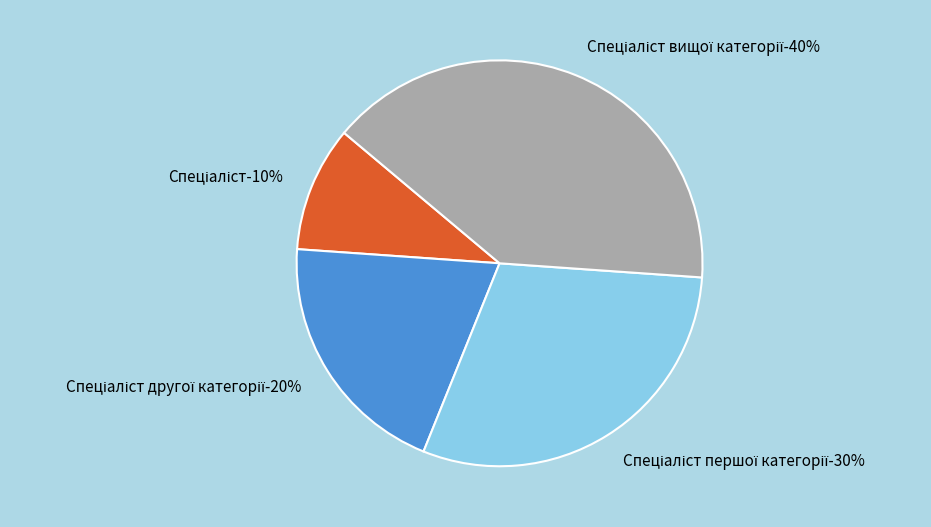

Which slice is the largest?

Спеціаліст вищої категорії